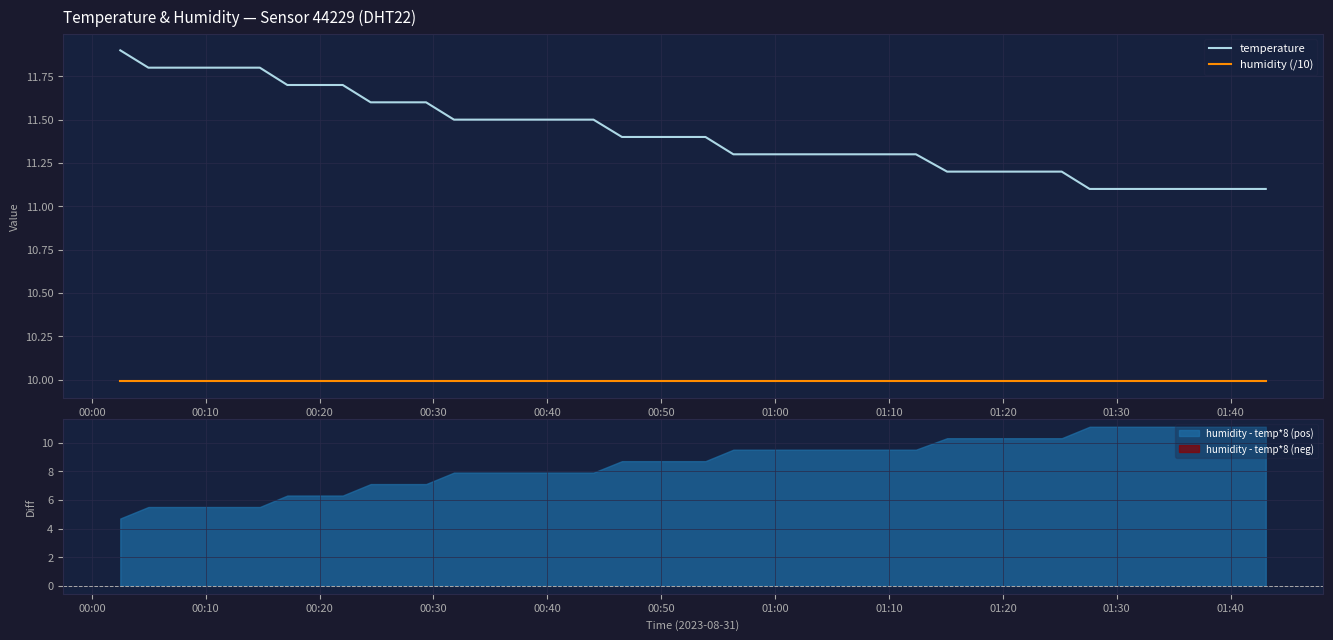

Which series has the largest total across all categories?

temperature